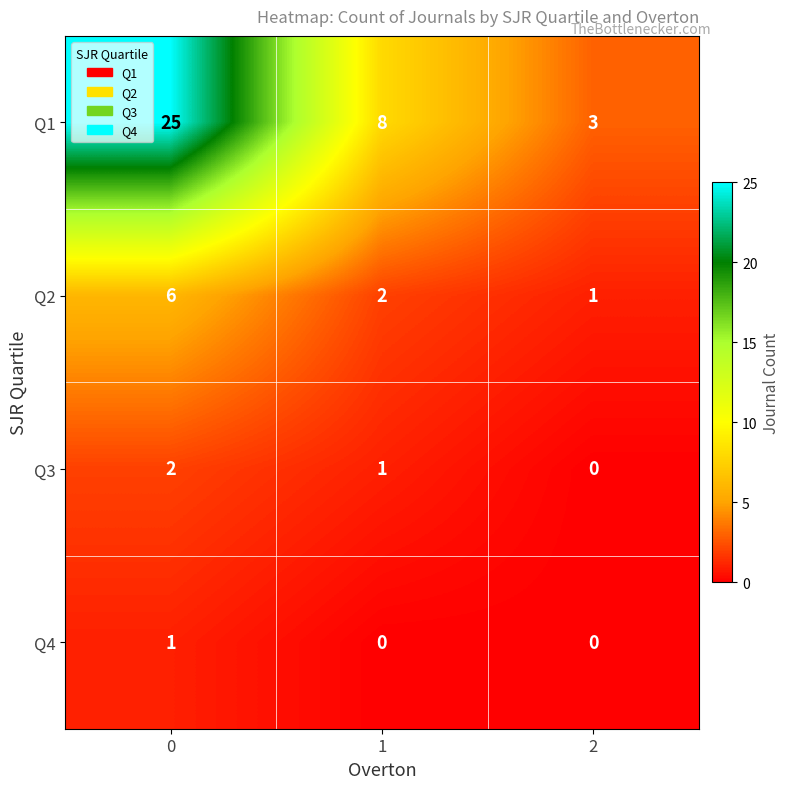

List the labels in order of Q3 value, largest first.

0, 1, 2